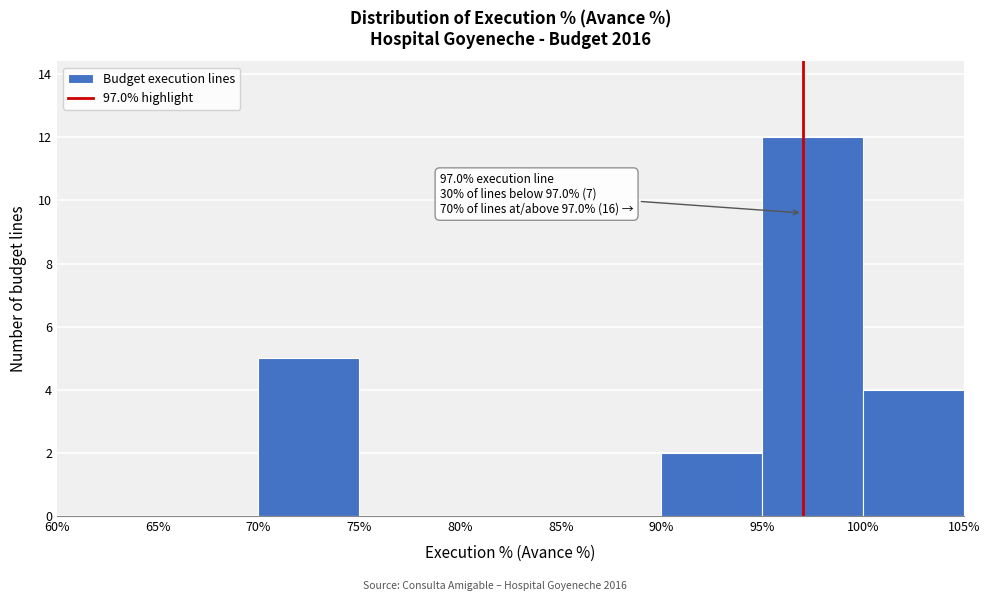

Which range on the x-axis has the tallest bar?

95% to 100%